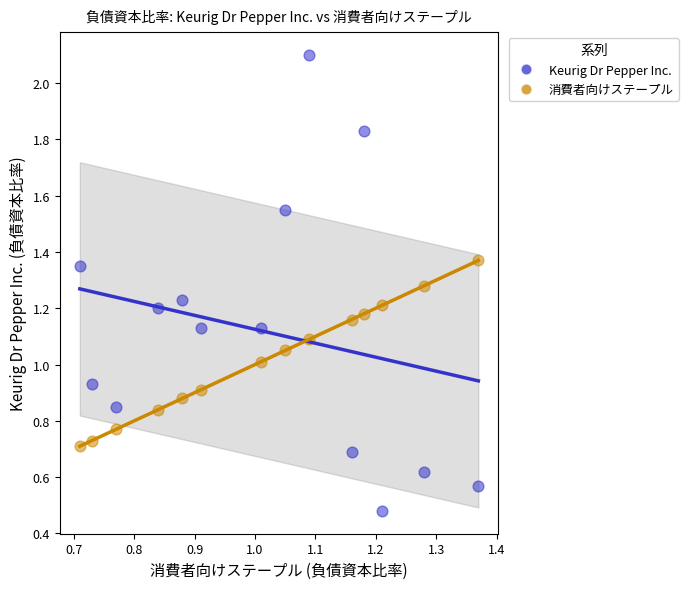

Which series reaches the maximum Y coordinate?

Keurig Dr Pepper Inc.